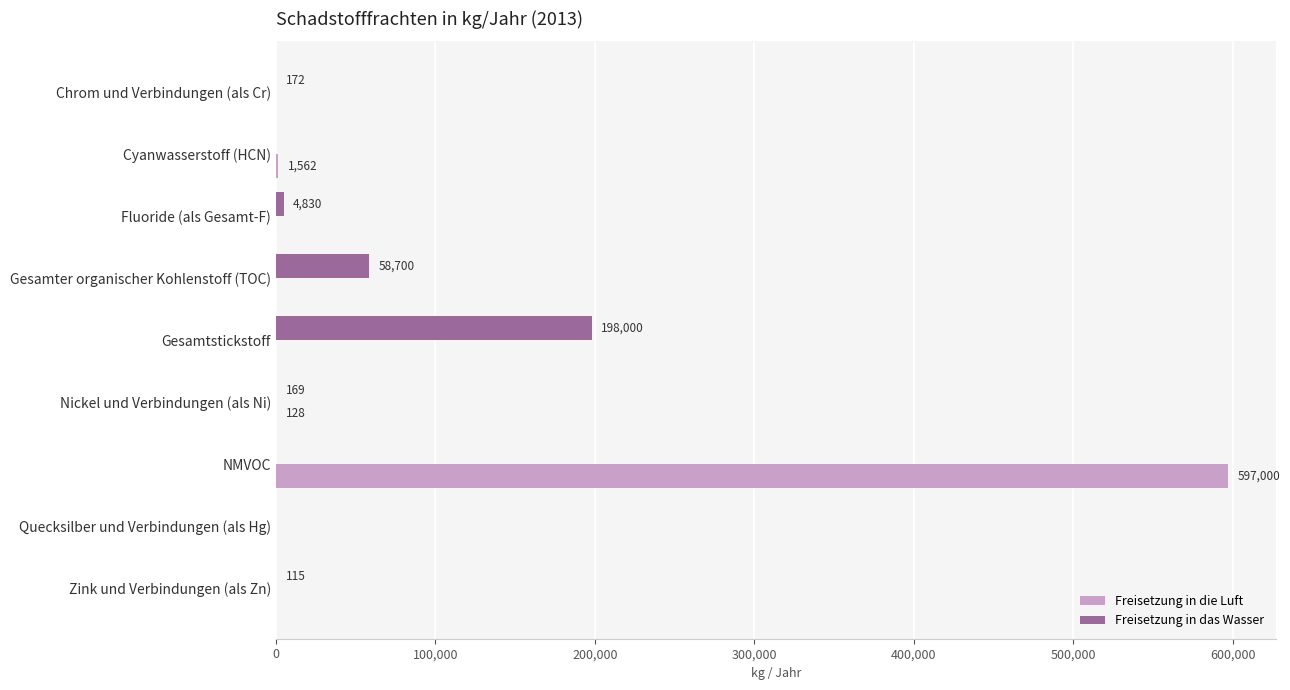

Which series changed the most between Gesamtstickstoff and Nickel und Verbindungen (als Ni)?

Freisetzung in das Wasser